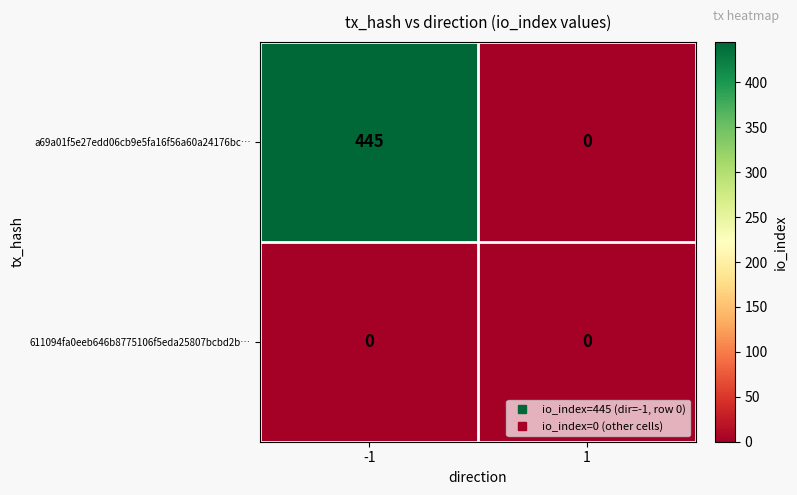

The a69a01f5e27edd06cb9e5fa16f56a60a24176bc… series shows 180 at -1. True or false?

False